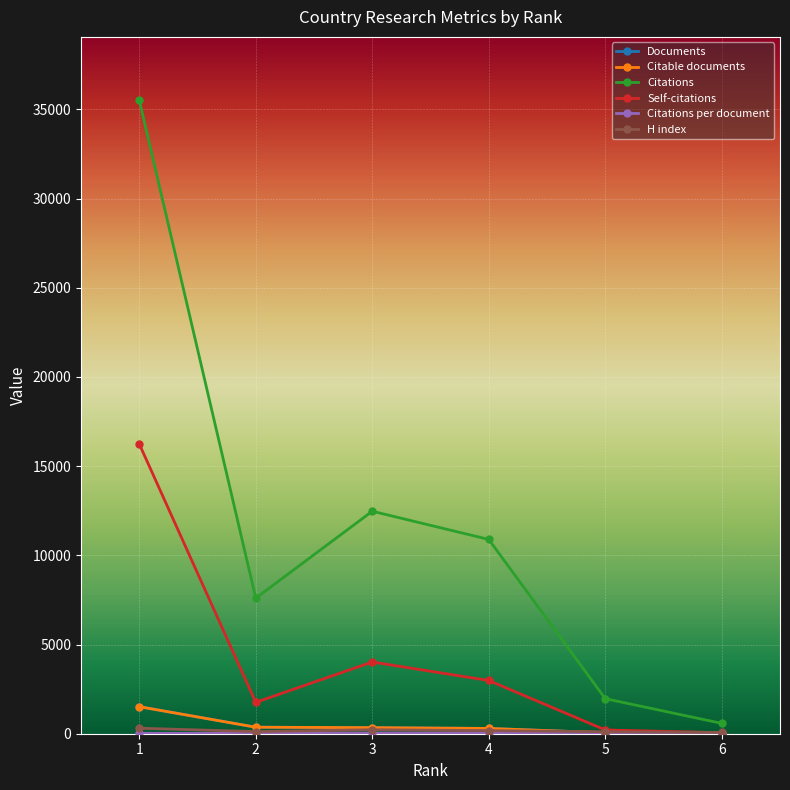

True or false: Self-citations has more than 1 interior local peaks.

False